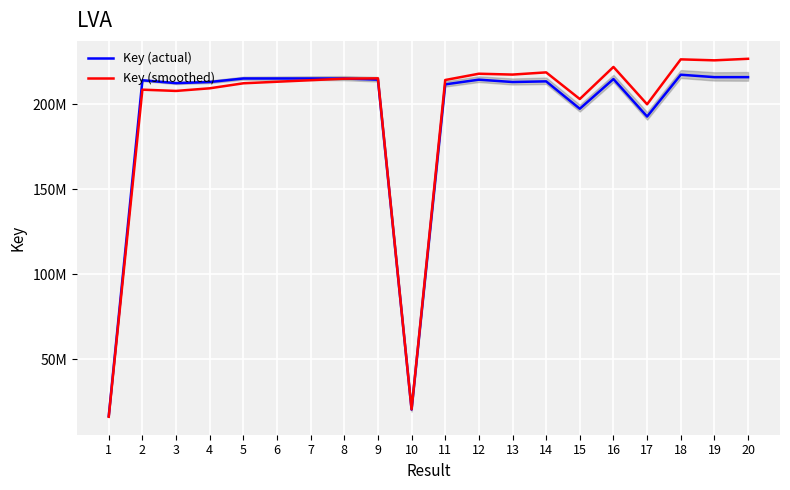

At which category does Key (actual) reach its first local peak?

2